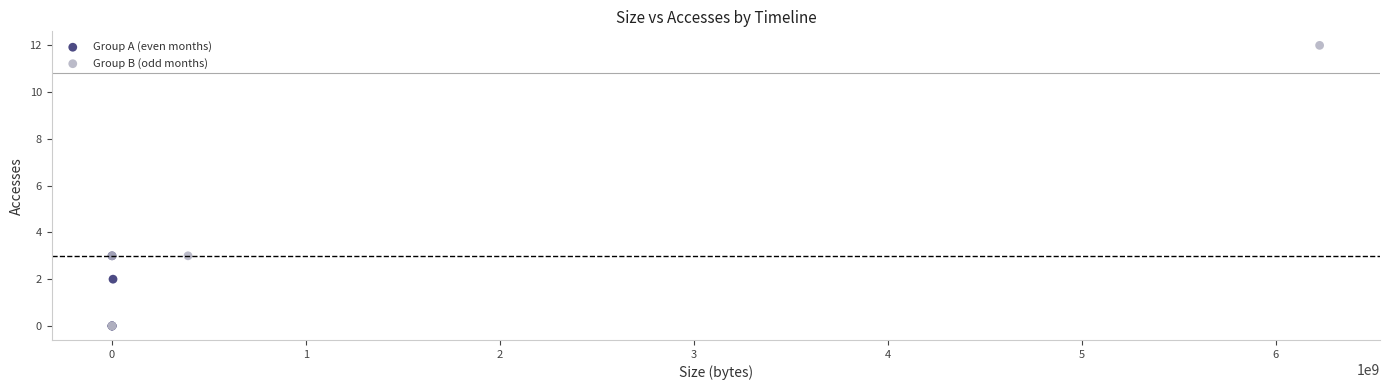

Which series has the widest spread of Y values?

Group B (odd months)